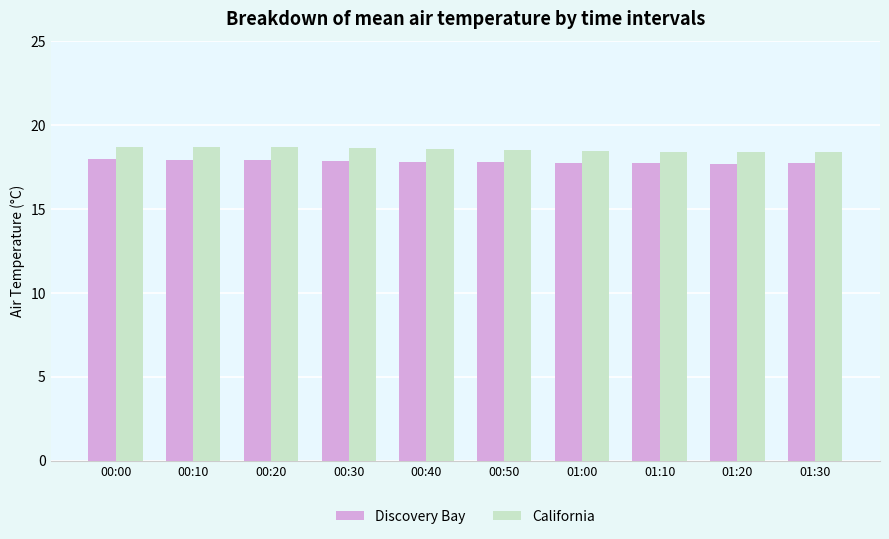

What is the sum of the California values at 00:30 and 00:00?

37.3